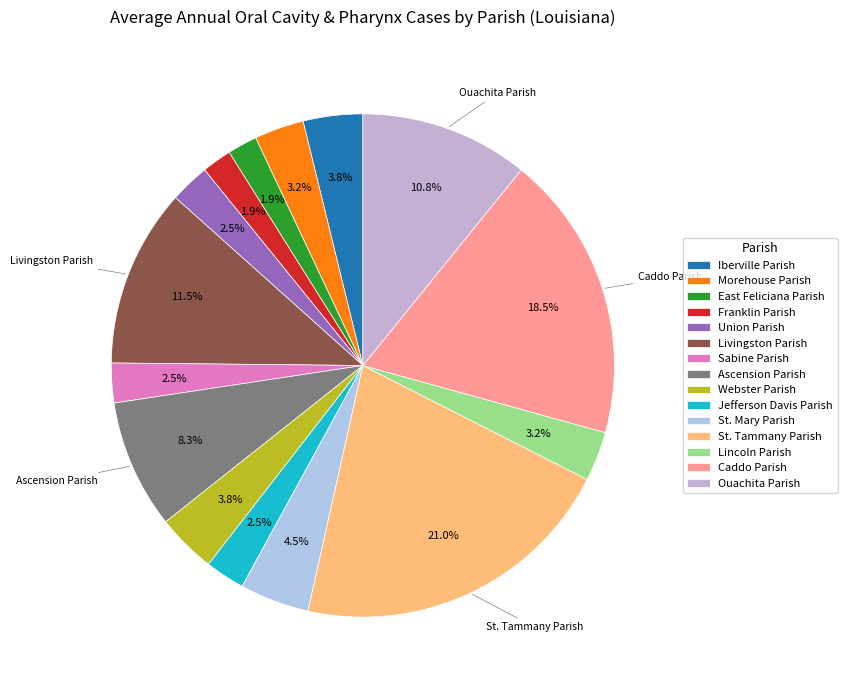

Does Iberville Parish represent more than half of the total?

No